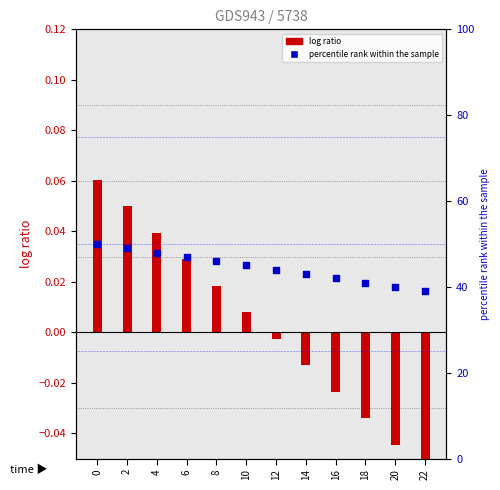

At how many categories does at least one series exceed 48?

2